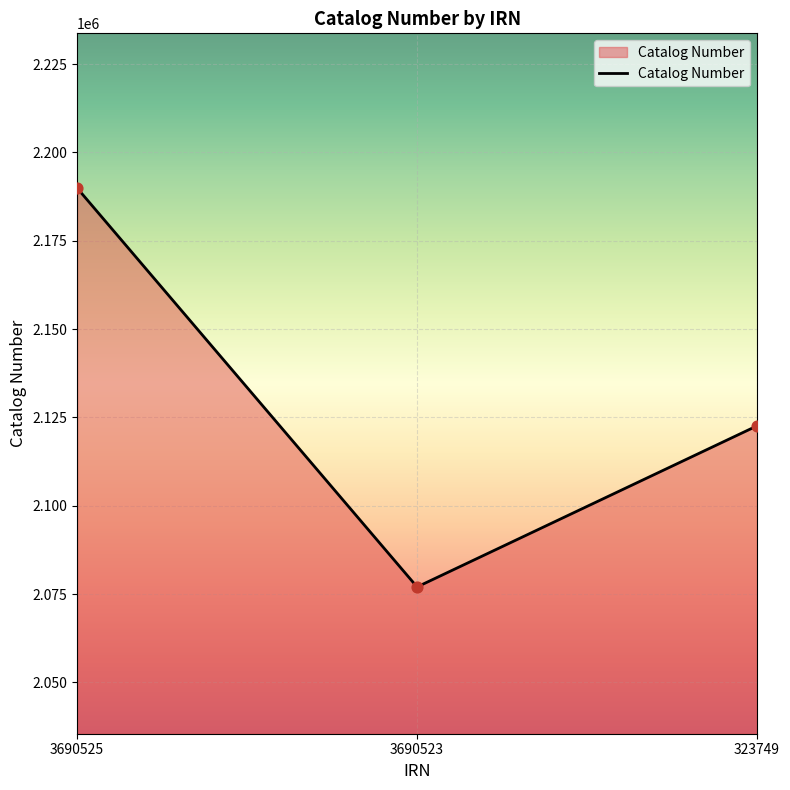

Approximately how many times larger is the value at 3690523 compared to 3690525?

0.9